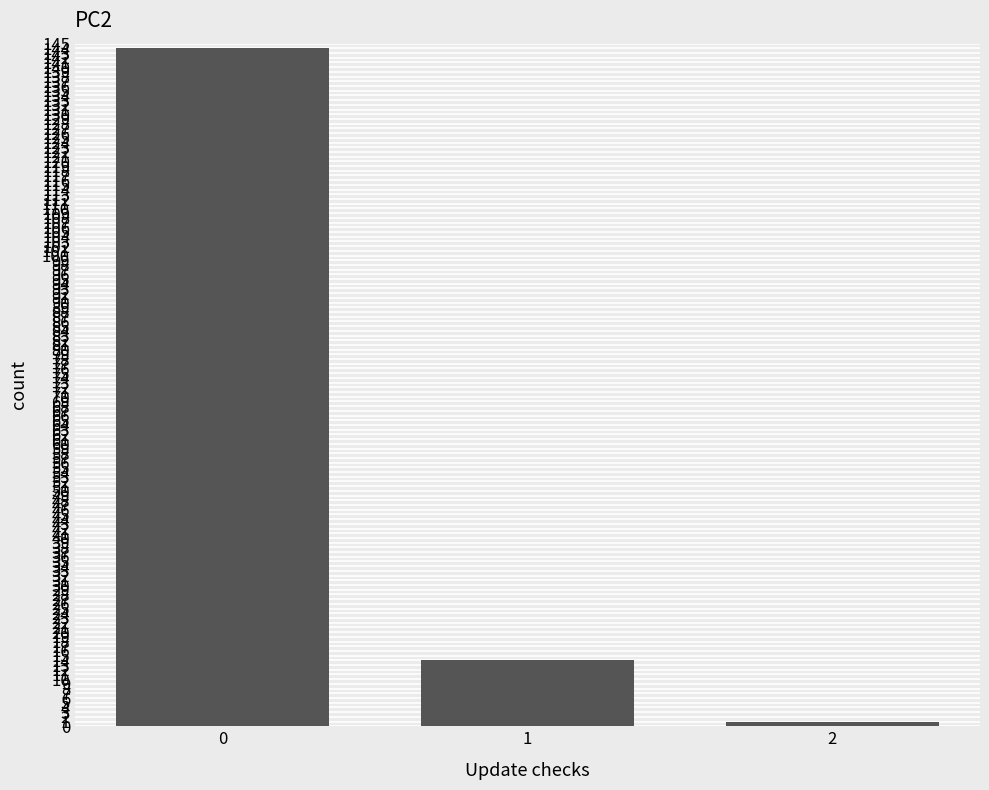

List the labels in order of value, largest first.

0, 1, 2